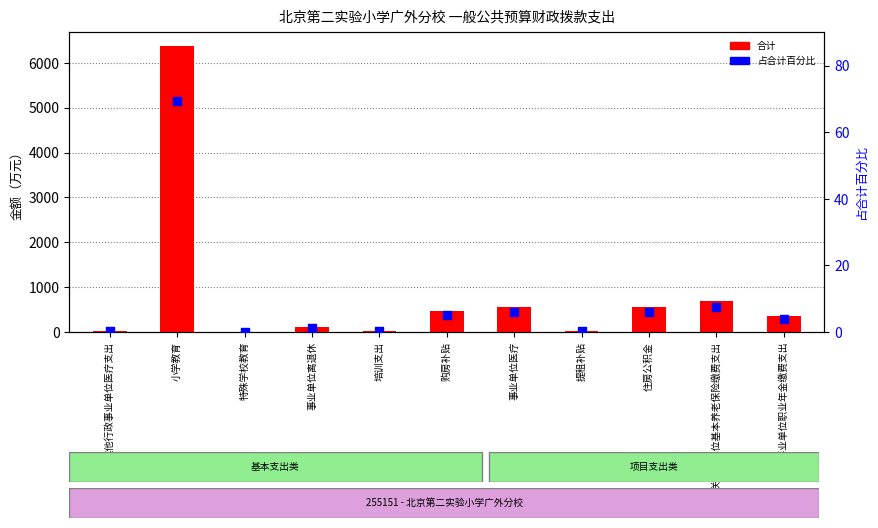

What are all the series names shown in the legend?

合计, 占合计百分比